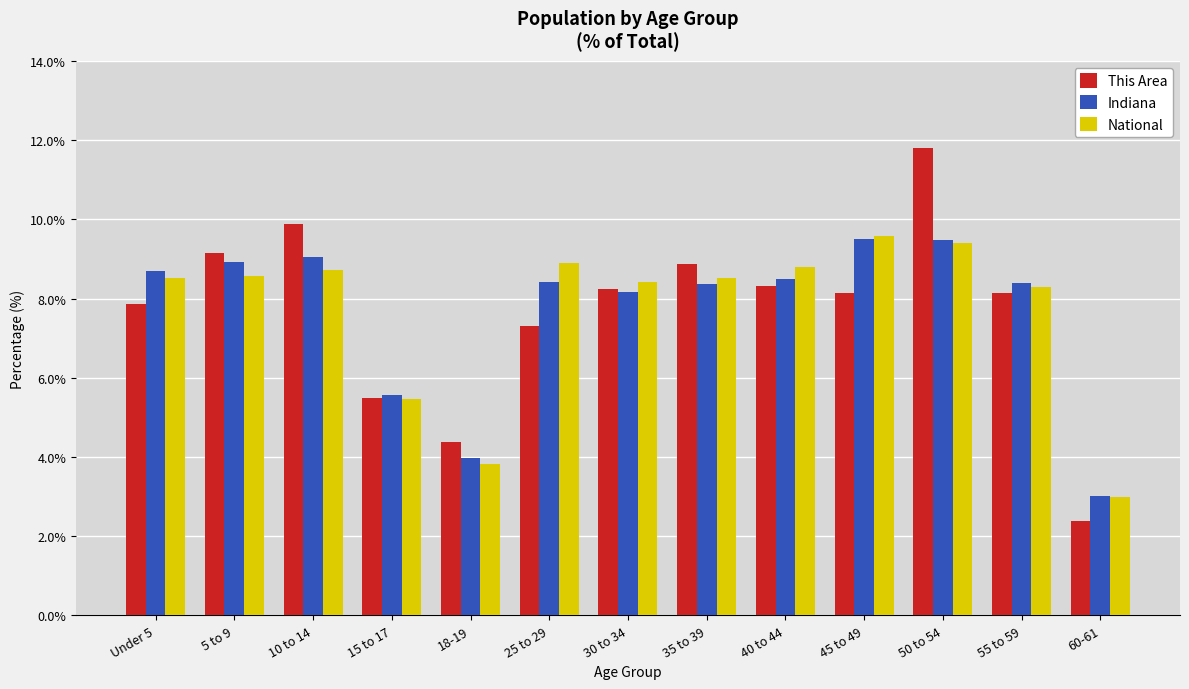

What is the sum of the National values at 5 to 9 and 40 to 44?

17.4